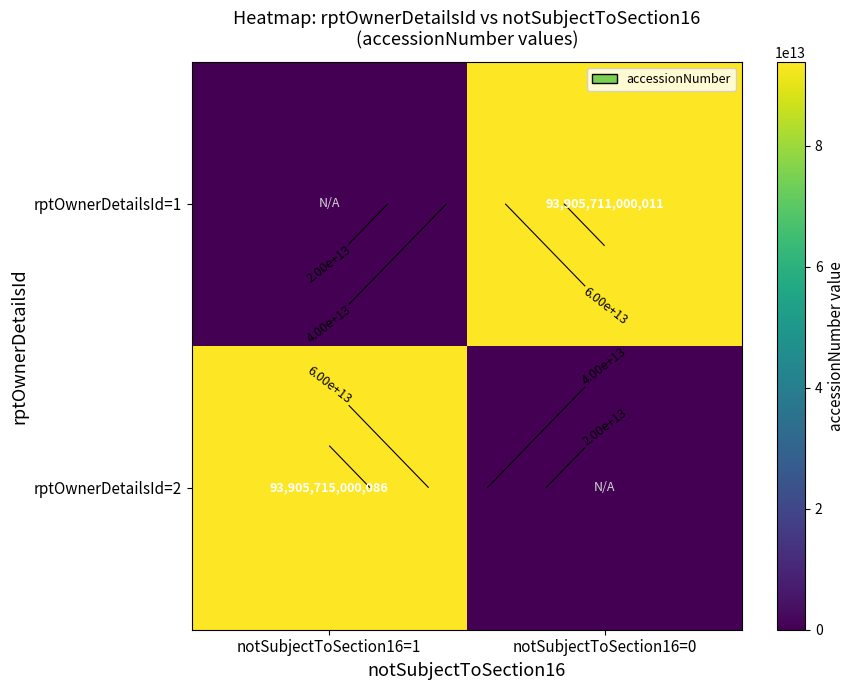

What is the spread (max minus min) of values at notSubjectToSection16=1?

93905715000086